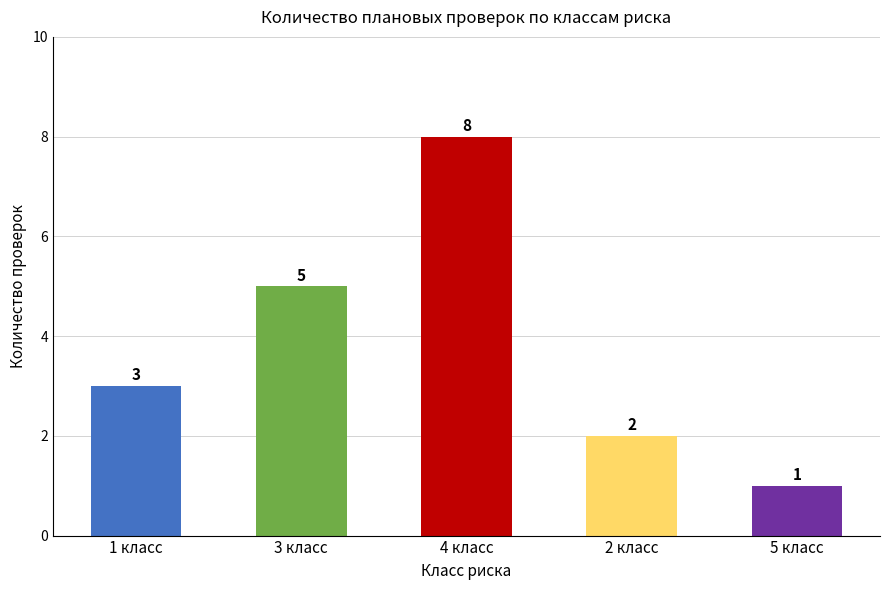

The value at 5 класс is 1. True or false?

True